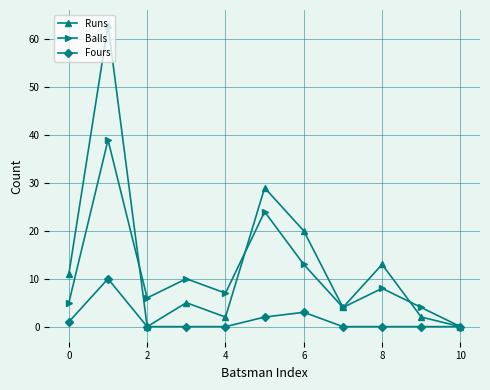

Which series has the widest spread of values?

Runs